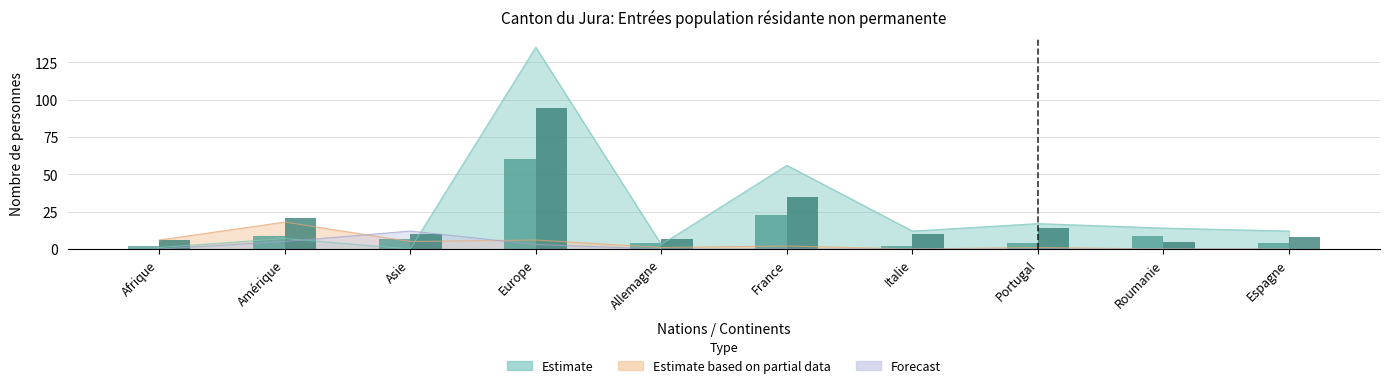

What is the label of the 1st bar from the left?

Afrique